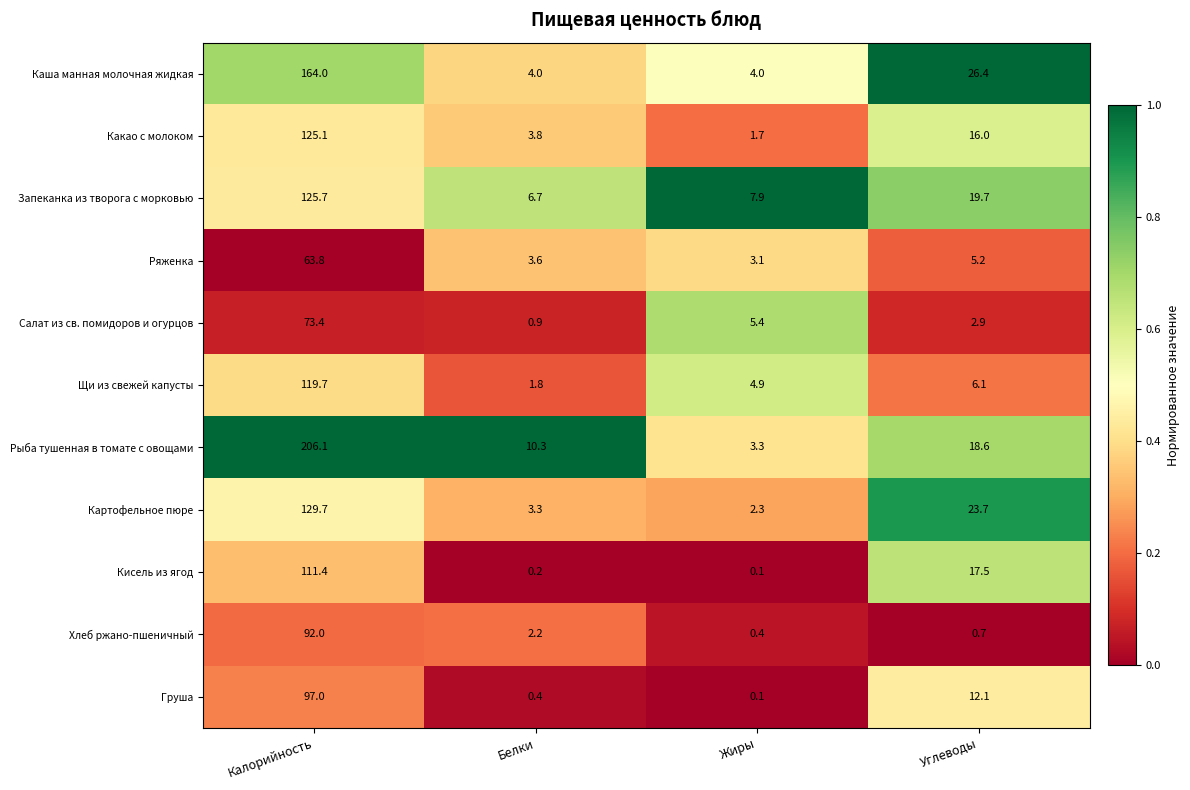

Read the Ряженка value at Углеводы.

5.2